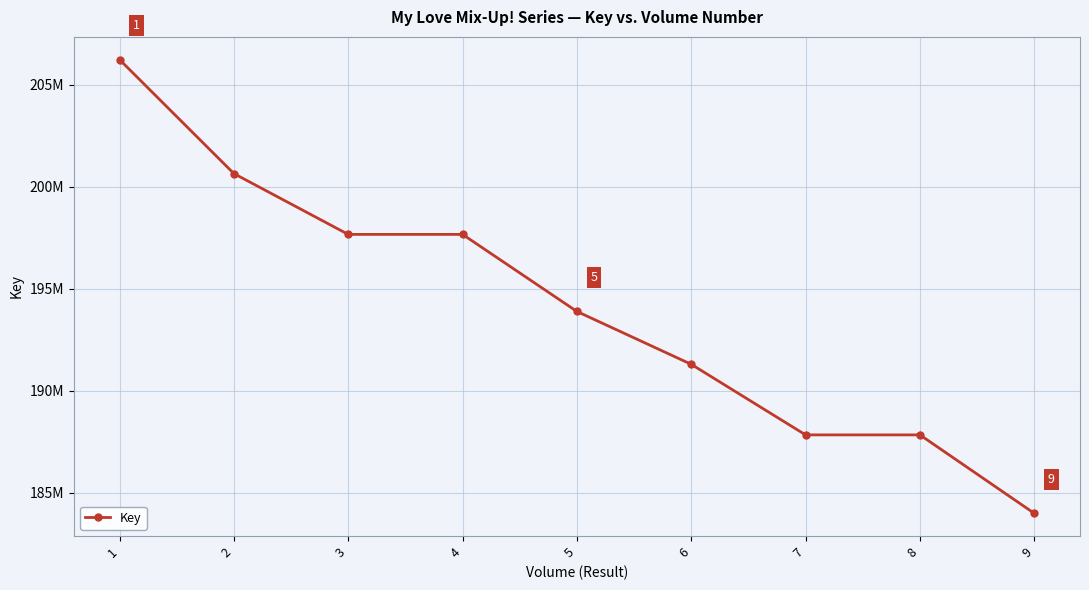

Does the chart have visible grid lines?

Yes